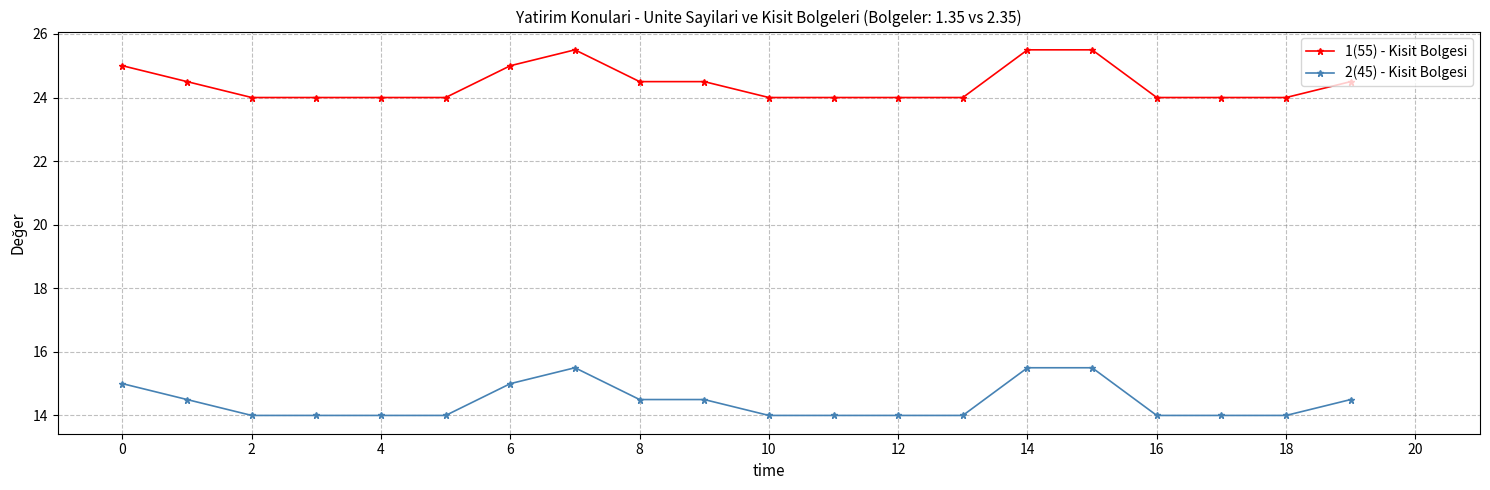

What is the minimum value shown in the chart?

14.0